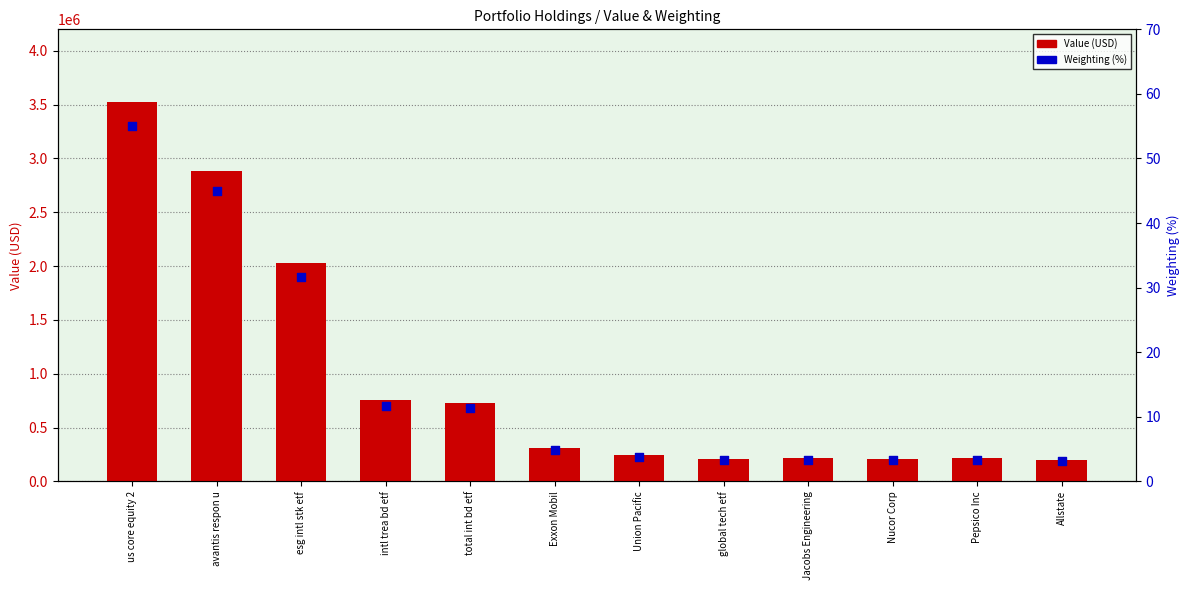

What are all the series names shown in the legend?

Value (USD), Weighting (%)